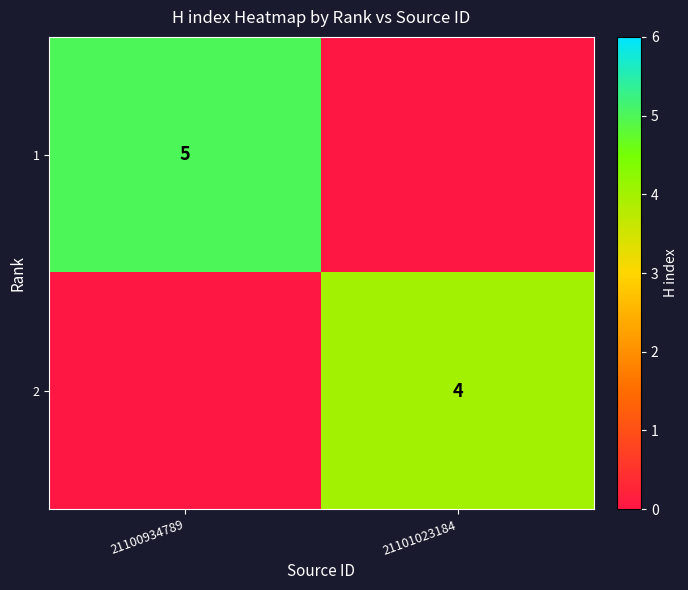

True or false: 2 has a value of 4 at 21101023184.

True